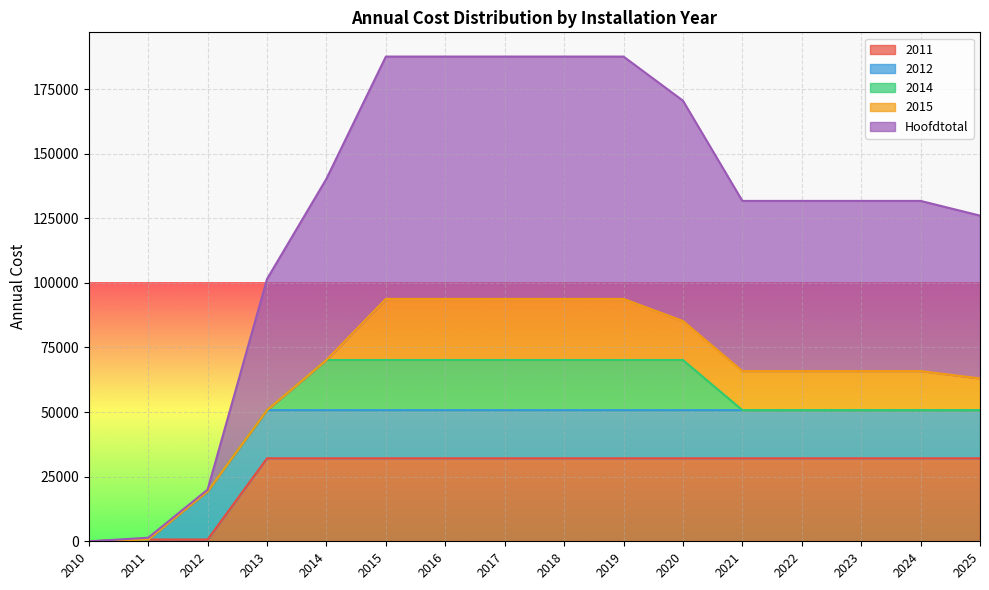

Reading left to right, extract all data points from this chart.

2011: 2010=0.0	2011=685.7	2012=685.7	2013=32125.8	2014=32125.8	2015=32125.8	2016=32125.8	2017=32125.8	2018=32125.8	2019=32125.8	2020=32125.8	2021=32125.8	2022=32125.8	2023=32125.8	2024=32125.8	2025=32125.8
2012: 2010=0.0	2011=0.0	2012=18629.4	2013=18629.4	2014=18629.4	2015=18629.4	2016=18629.4	2017=18629.4	2018=18629.4	2019=18629.4	2020=18629.4	2021=18629.4	2022=18629.4	2023=18629.4	2024=18629.4	2025=18629.4
2014: 2010=0.0	2011=0.0	2012=0.0	2013=0.0	2014=19399.1	2015=19399.1	2016=19399.1	2017=19399.1	2018=19399.1	2019=19399.1	2020=19399.1	2021=0.0	2022=0.0	2023=0.0	2024=0.0	2025=0.0
2015: 2010=0.0	2011=0.0	2012=0.0	2013=0.0	2014=0.0	2015=23641.4	2016=23641.4	2017=23641.4	2018=23641.4	2019=23641.4	2020=15109.4	2021=15109.4	2022=15109.4	2023=15109.4	2024=15109.4	2025=12264.7
Hoofdtotal: 2010=0.0	2011=685.7	2012=685.7	2013=50755.2	2014=70154.3	2015=93795.8	2016=93795.8	2017=93795.8	2018=93795.8	2019=93795.8	2020=85263.8	2021=65864.7	2022=65864.7	2023=65864.7	2024=65864.7	2025=63020.0